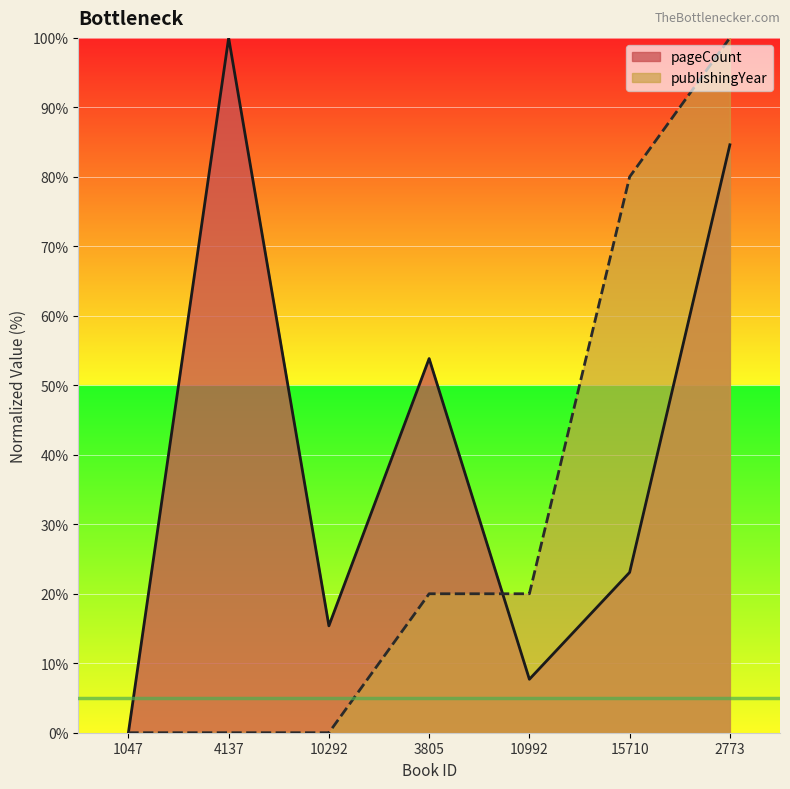

At 10292, list the series in order from smallest to largest.

publishingYear, pageCount